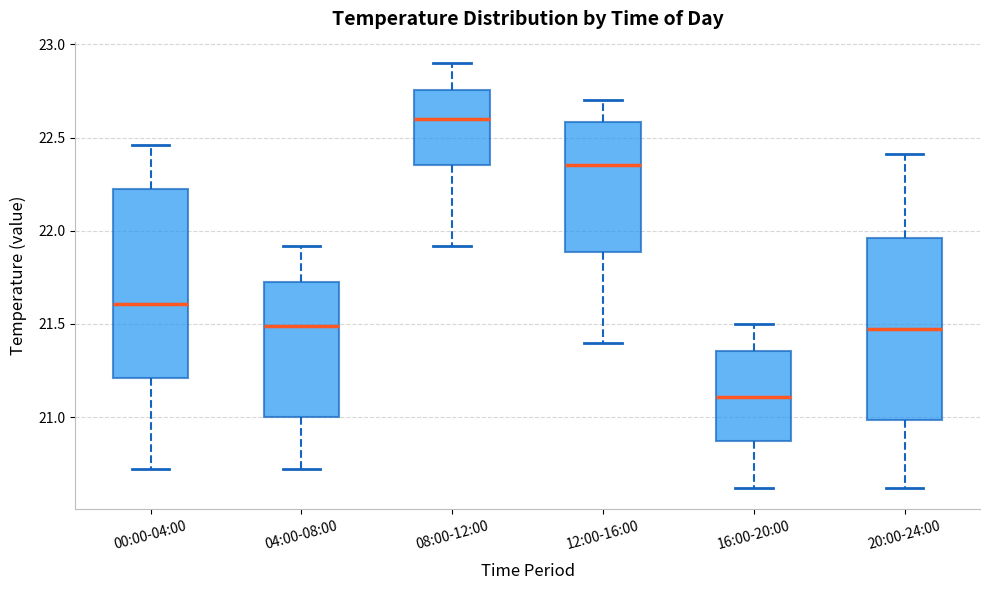

Where is the lower edge of the box for 08:00-12:00 on the y-axis? The values are not printed on the chart, so give them approximately, as read against the axis.

22.35